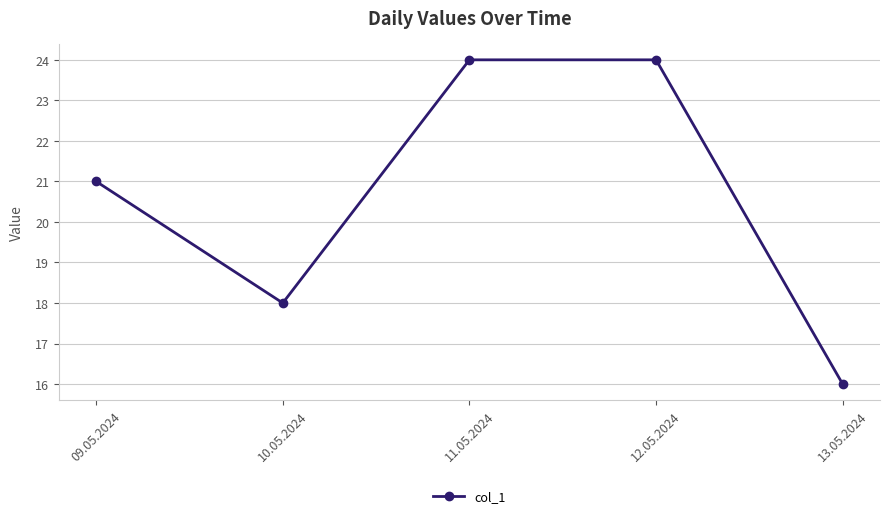

At which label is the value closest to 20?

09.05.2024